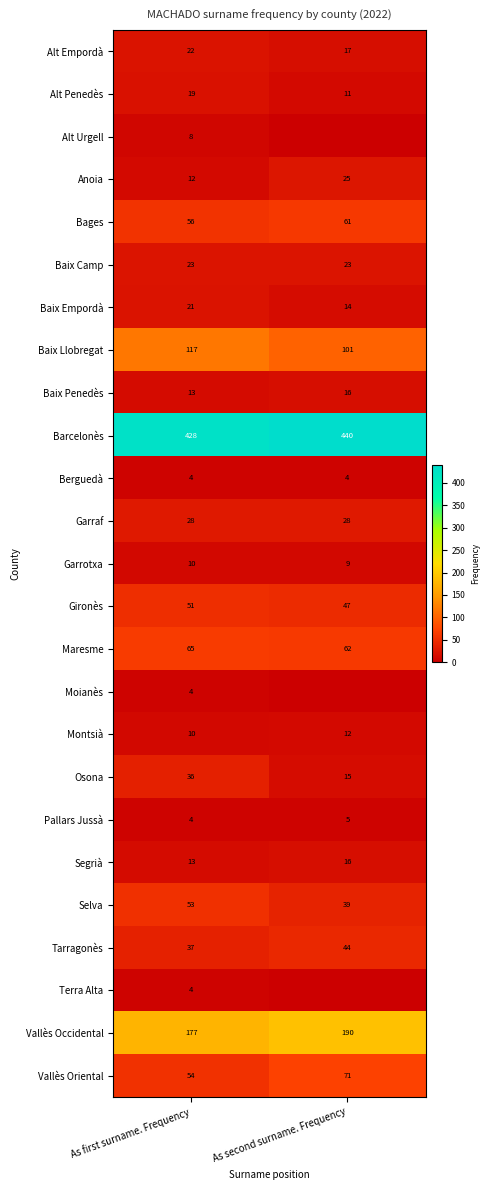

The value of Baix Llobregat at As second surname. Frequency is 101. True or false?

True